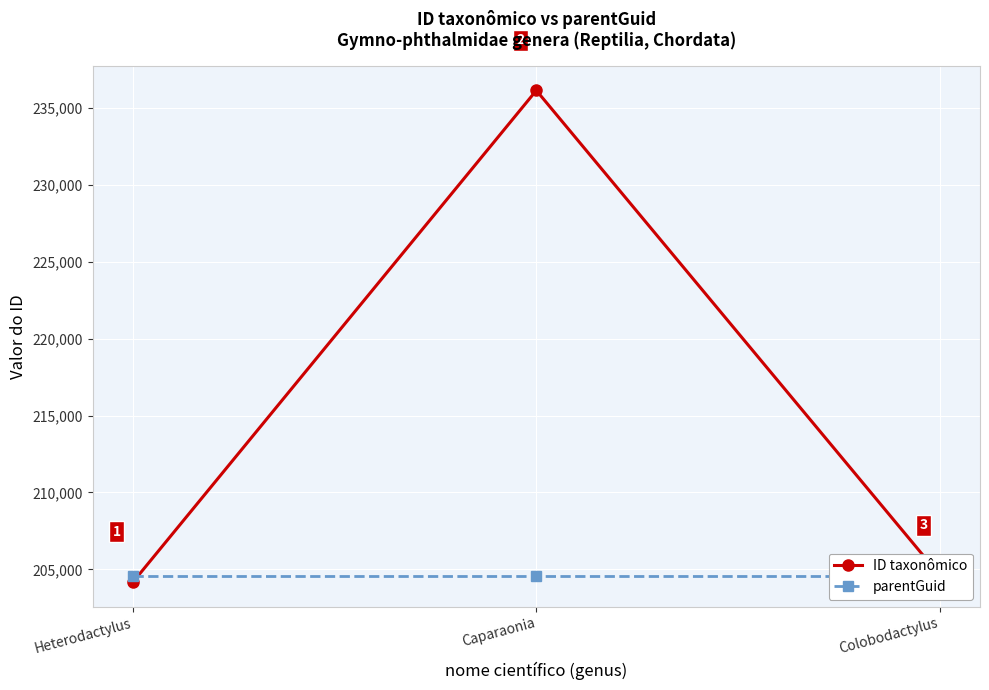

What is the maximum value shown in the chart?

236145